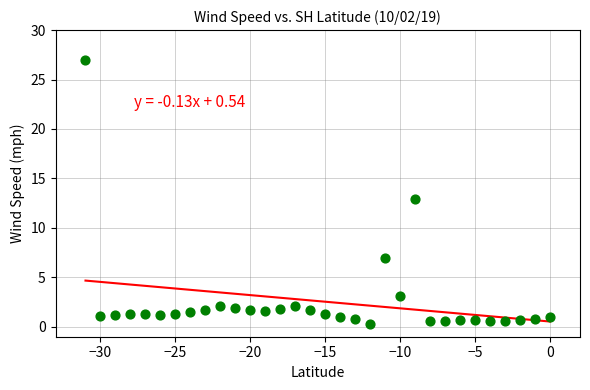

What is the range of Y values (max minus min)?

26.7